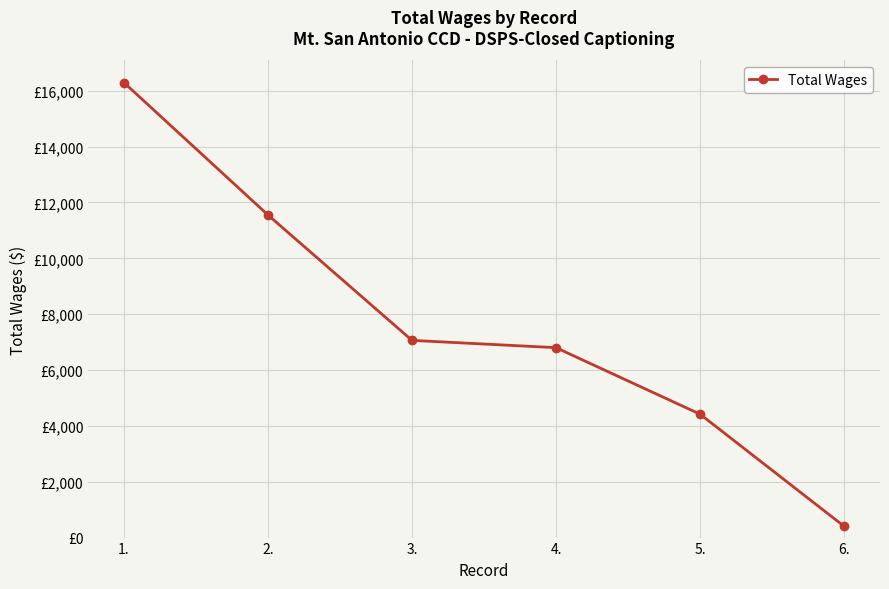

What is the change in value from 2. to 4.?

-4750